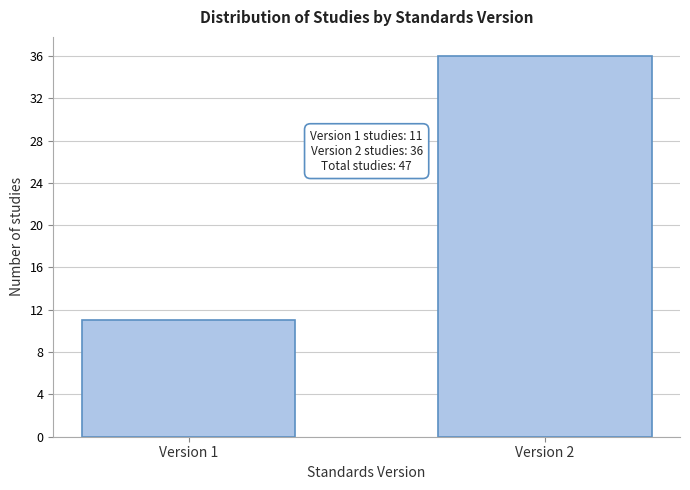

Reading left to right, transcribe all the data shown in this chart.

Version 1=11	Version 2=36